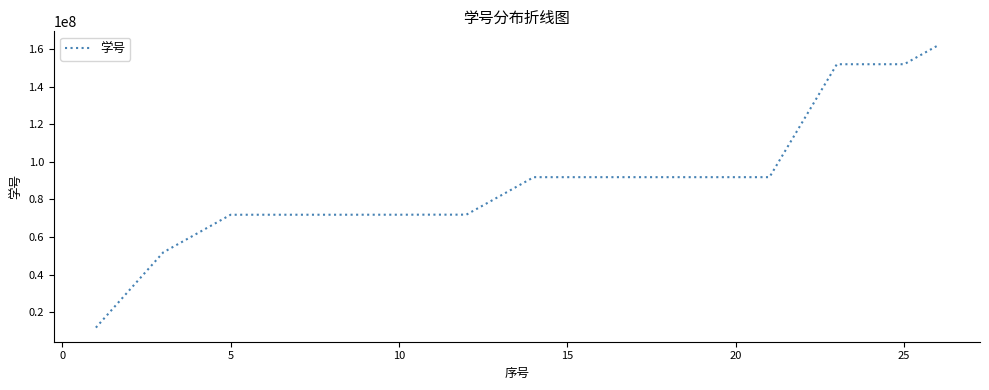

What is the sum of all values?

2287420769